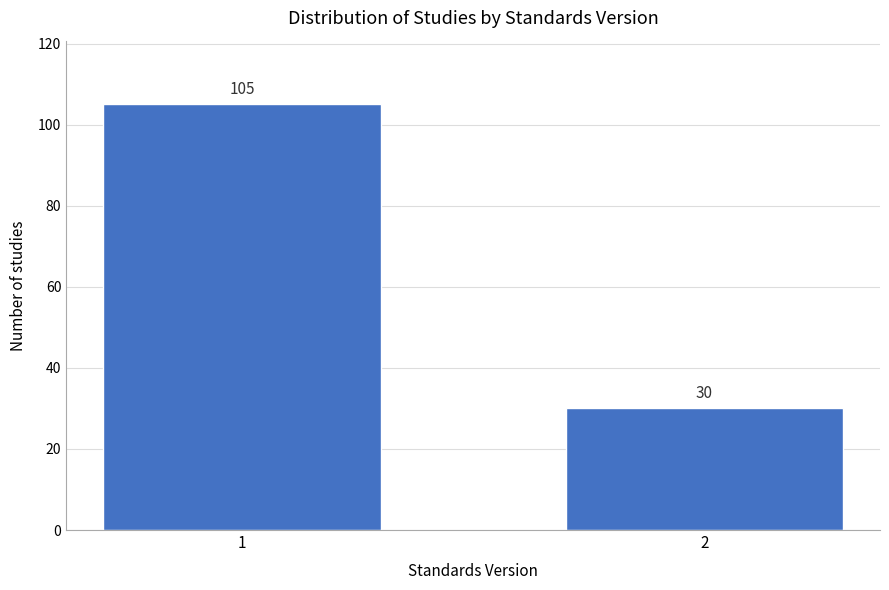

Reading left to right, what are all the values shown in this chart?

1=105	2=30